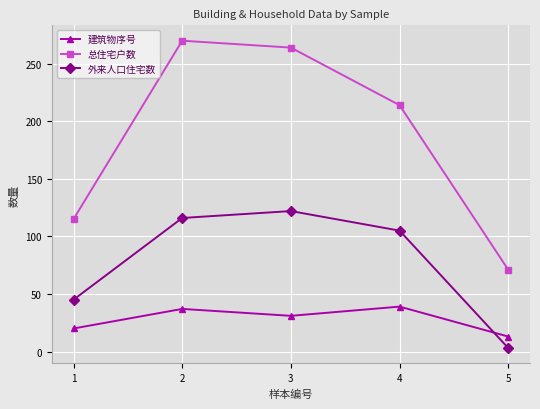

True or false: 总住宅户数 and 建筑物序号 cross at least once.

False